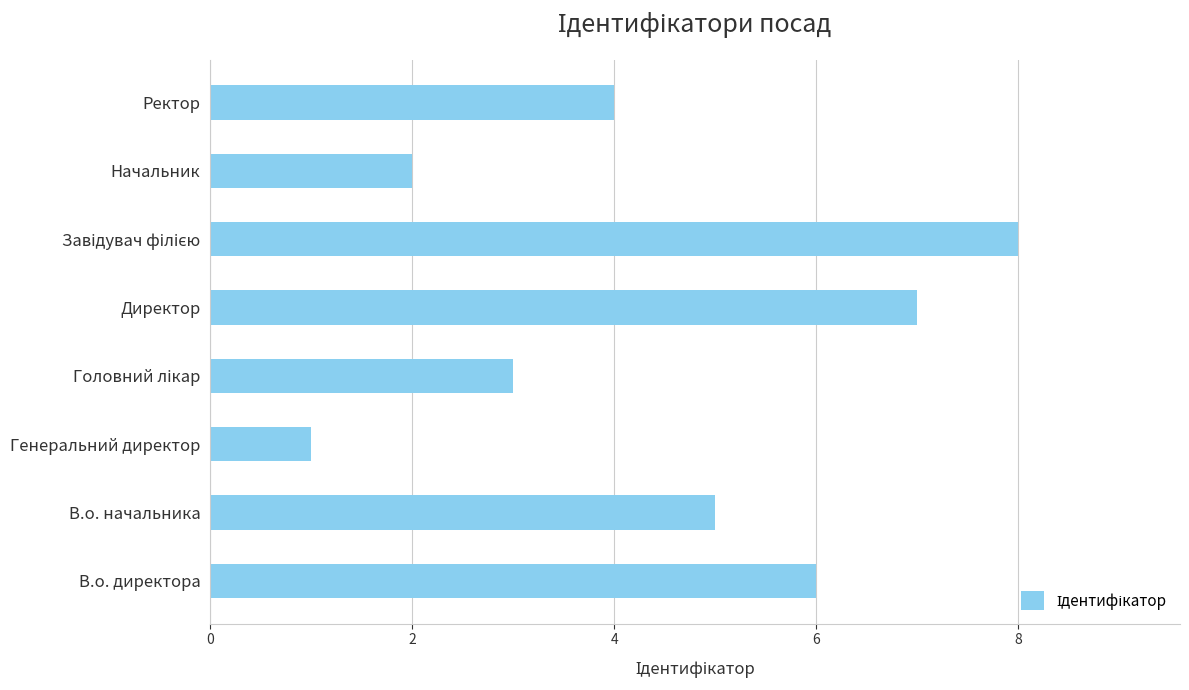

What is the sum of the values at Начальник and В.о. начальника?

7